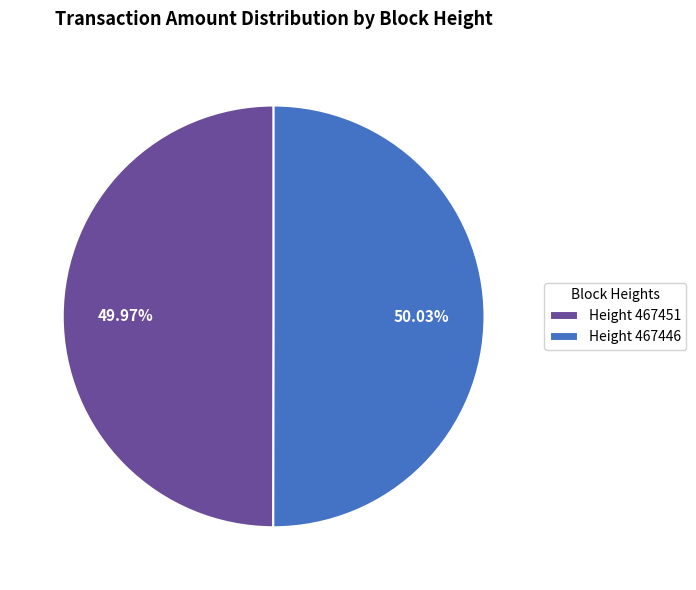

Count the number of slices in the pie.

2